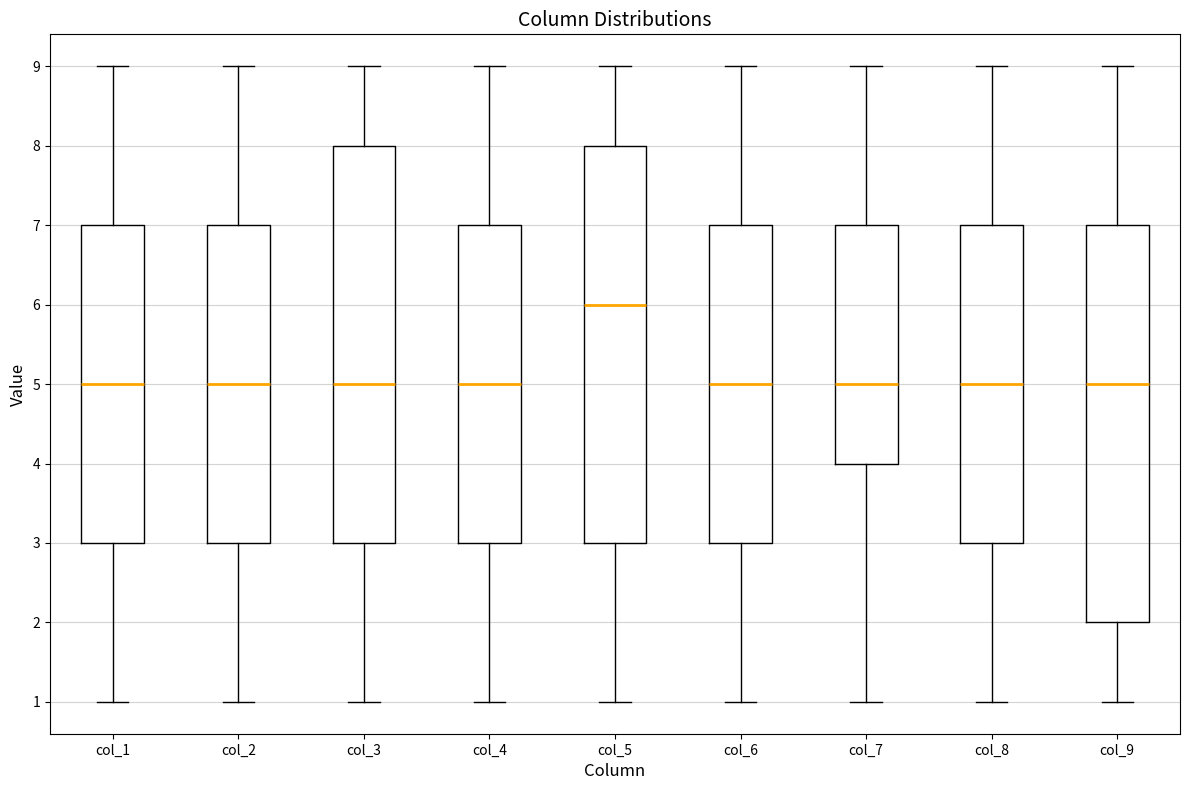

Reading left to right, read every box against the y-axis: the position of its median line, the range the box covers, and the ends of its whiskers. The values are not printed on the chart, so give them approximately, as read against the axis.

col_1: median 5, box 3 to 7, whiskers 1 to 9
col_2: median 5, box 3 to 7, whiskers 1 to 9
col_3: median 5, box 3 to 8, whiskers 1 to 9
col_4: median 5, box 3 to 7, whiskers 1 to 9
col_5: median 6, box 3 to 8, whiskers 1 to 9
col_6: median 5, box 3 to 7, whiskers 1 to 9
col_7: median 5, box 4 to 7, whiskers 1 to 9
col_8: median 5, box 3 to 7, whiskers 1 to 9
col_9: median 5, box 2 to 7, whiskers 1 to 9